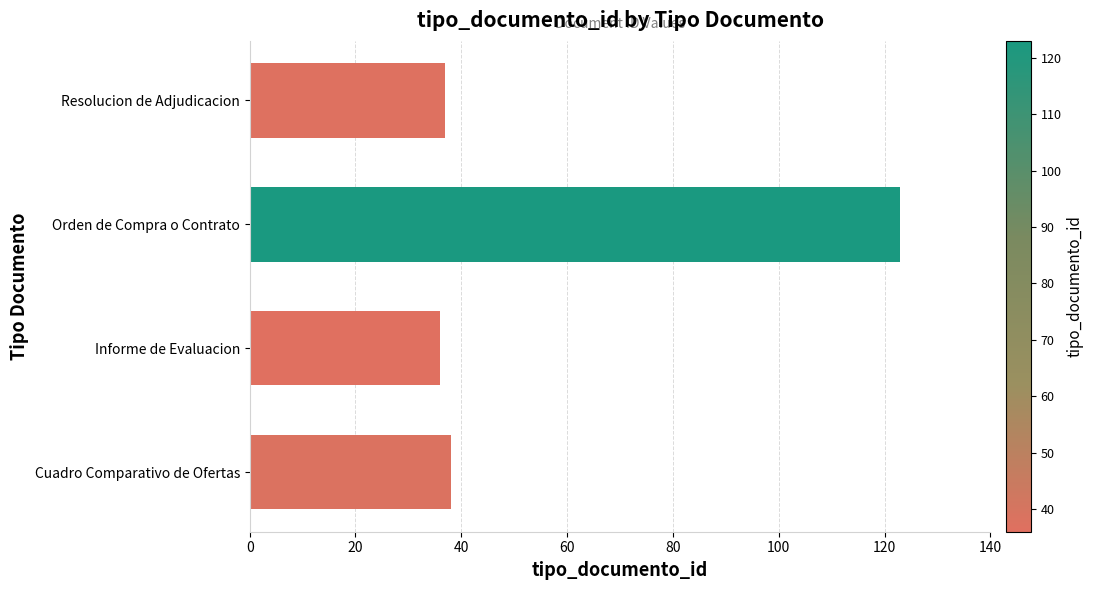

What is the greatest value displayed?

123